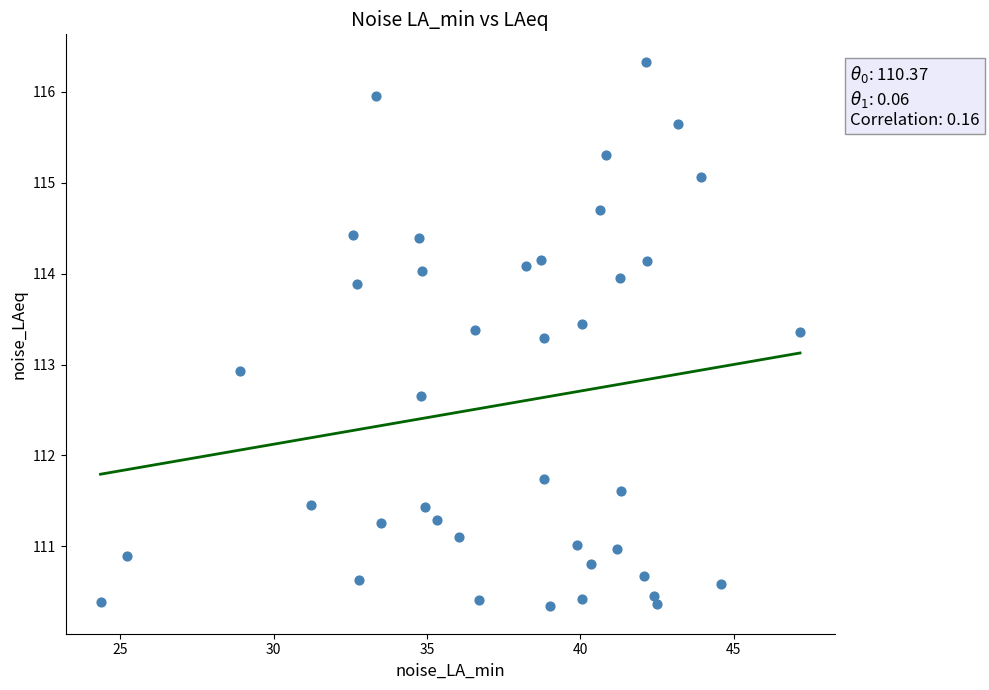

What Y value in the scatter plot is closest to 113?

112.9